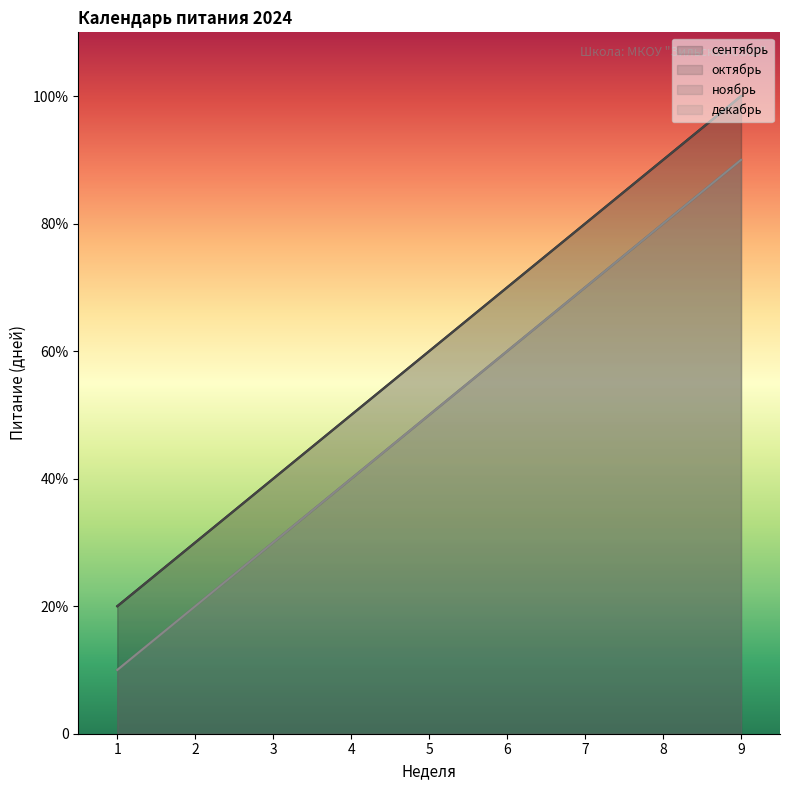

Is the value of декабрь at 4 greater than the value of октябрь at 9?

No